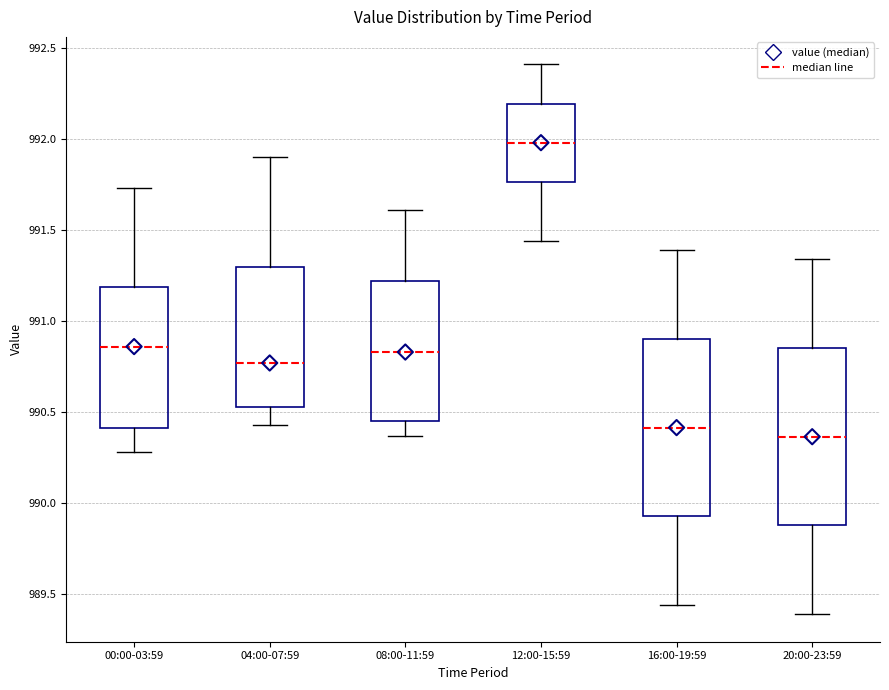

Reading left to right, read every box against the y-axis: the position of its median line, the range the box covers, and the ends of its whiskers. The values are not printed on the chart, so give them approximately, as read against the axis.

00:00-03:59: median 990.85, box 990.40 to 991.20, whiskers 990.30 to 991.75
04:00-07:59: median 990.75, box 990.55 to 991.30, whiskers 990.45 to 991.90
08:00-11:59: median 990.85, box 990.45 to 991.20, whiskers 990.35 to 991.60
12:00-15:59: median 992.00, box 991.75 to 992.20, whiskers 991.45 to 992.40
16:00-19:59: median 990.40, box 989.95 to 990.90, whiskers 989.45 to 991.40
20:00-23:59: median 990.35, box 989.90 to 990.85, whiskers 989.40 to 991.35